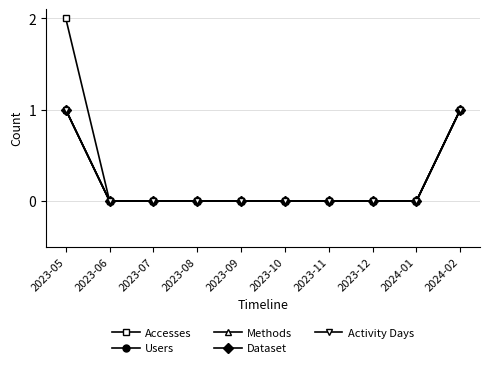

Does the chart have visible grid lines?

Yes